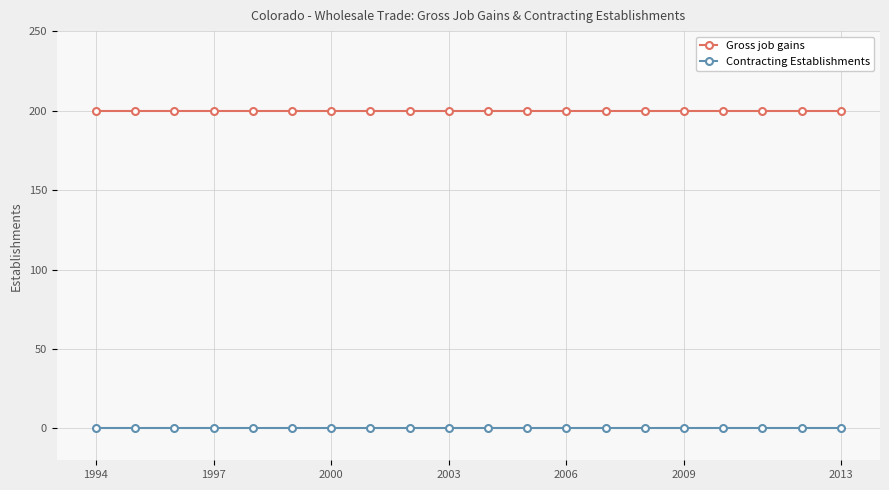

True or false: Gross job gains and Contracting Establishments intersect in this chart.

False